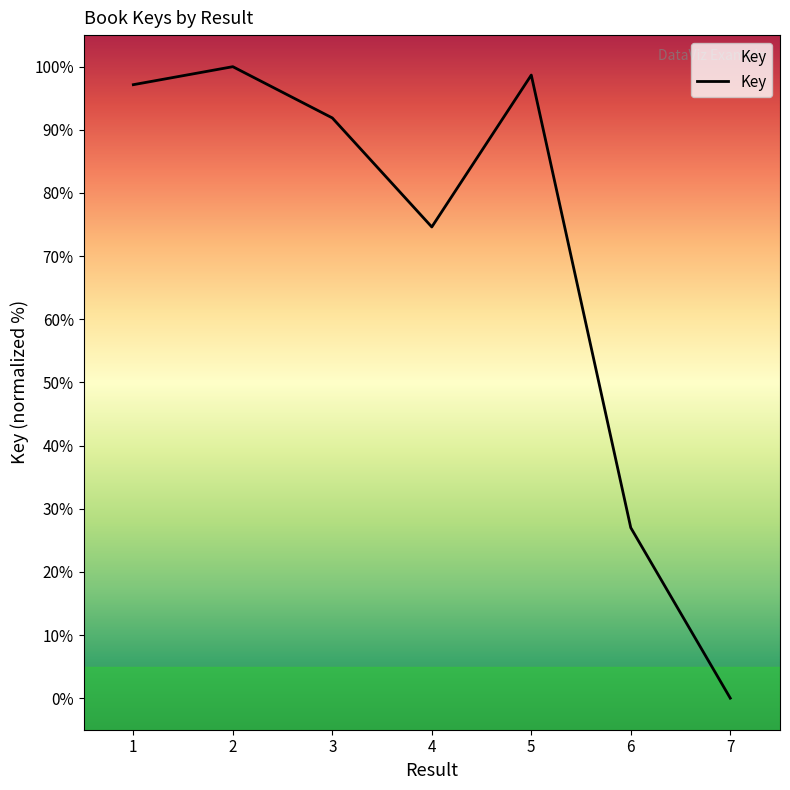

Reading left to right, list all the values displayed in this chart.

1=97.2	2=100.0	3=91.9	4=74.6	5=98.7	6=27.0	7=0.0